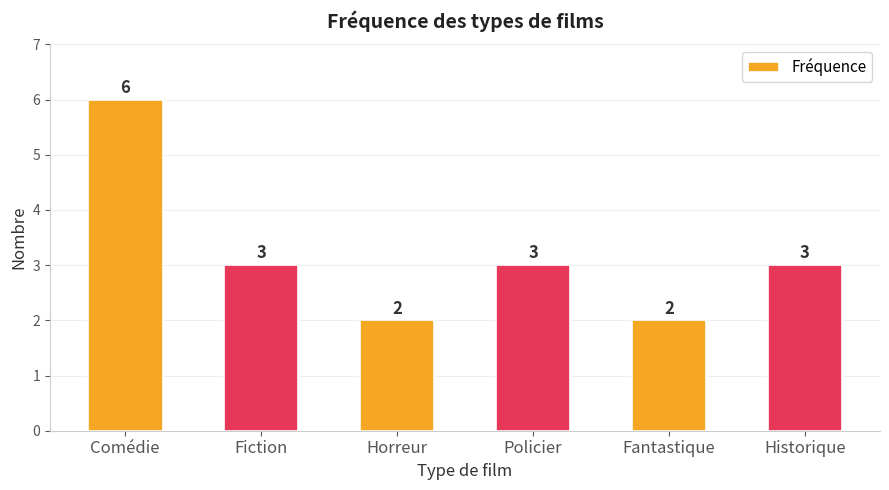

True or false: the data shows 3 at Historique.

True